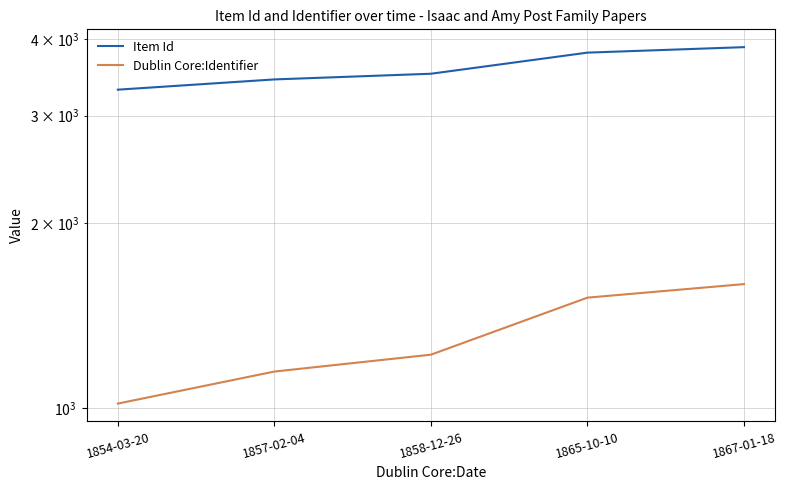

What is the maximum value for Item Id?

3879